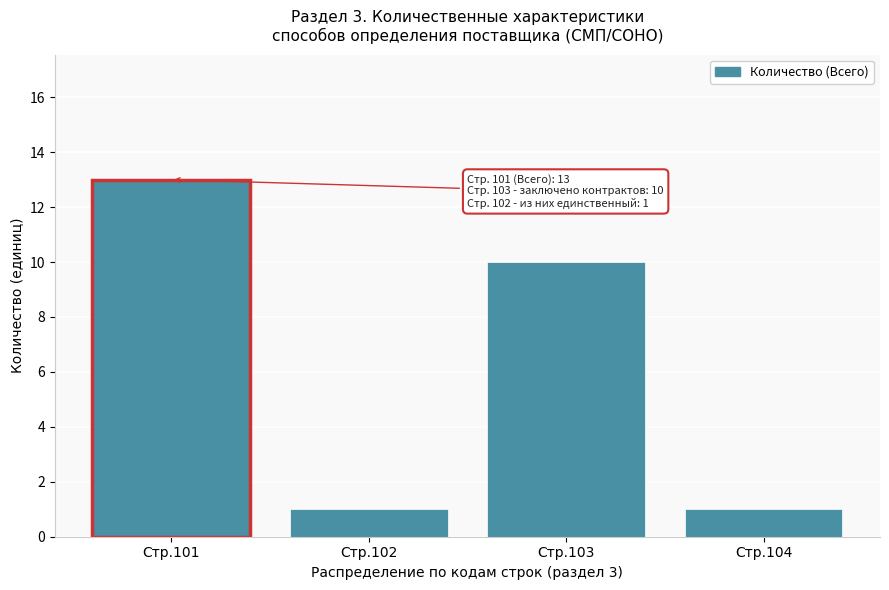

Reading left to right, extract all data points from this chart.

13	1	10	1